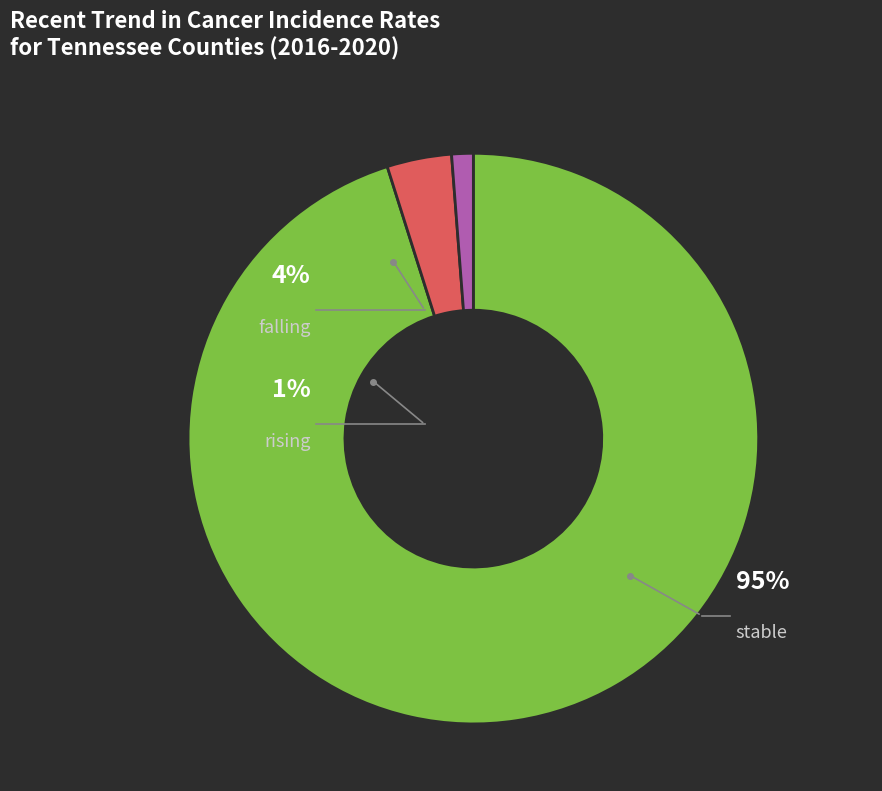

The falling slice represents 4% of the pie. True or false?

True